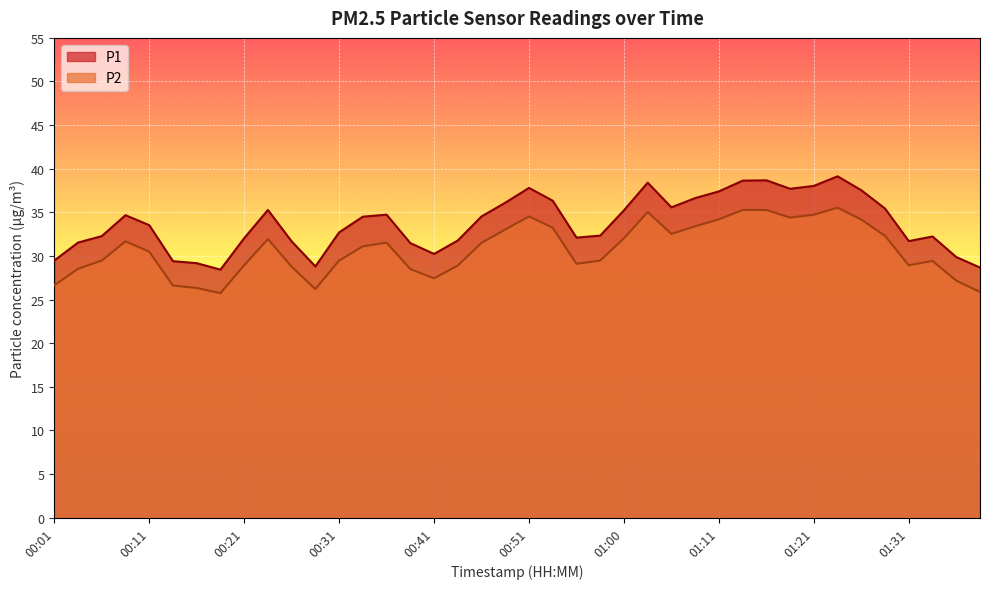

What is the difference between the highest and lowest values at 01:21?

3.3